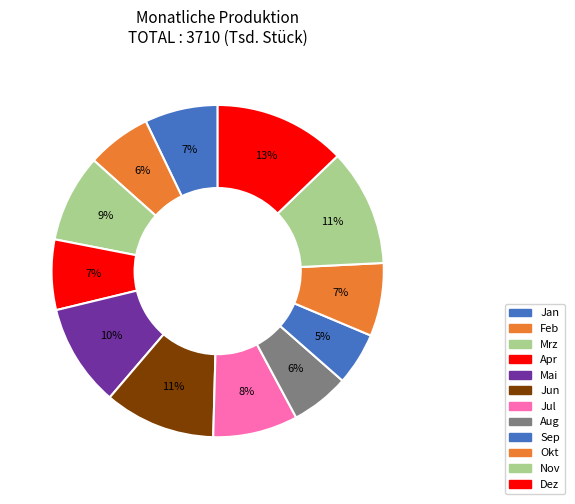

Is it true that Apr is 7% of the pie?

True